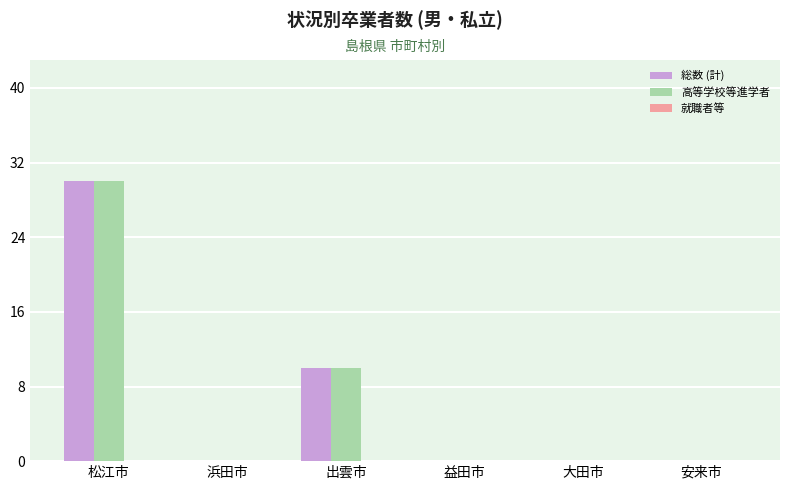

At which label is 高等学校等進学者 closest to 15?

出雲市